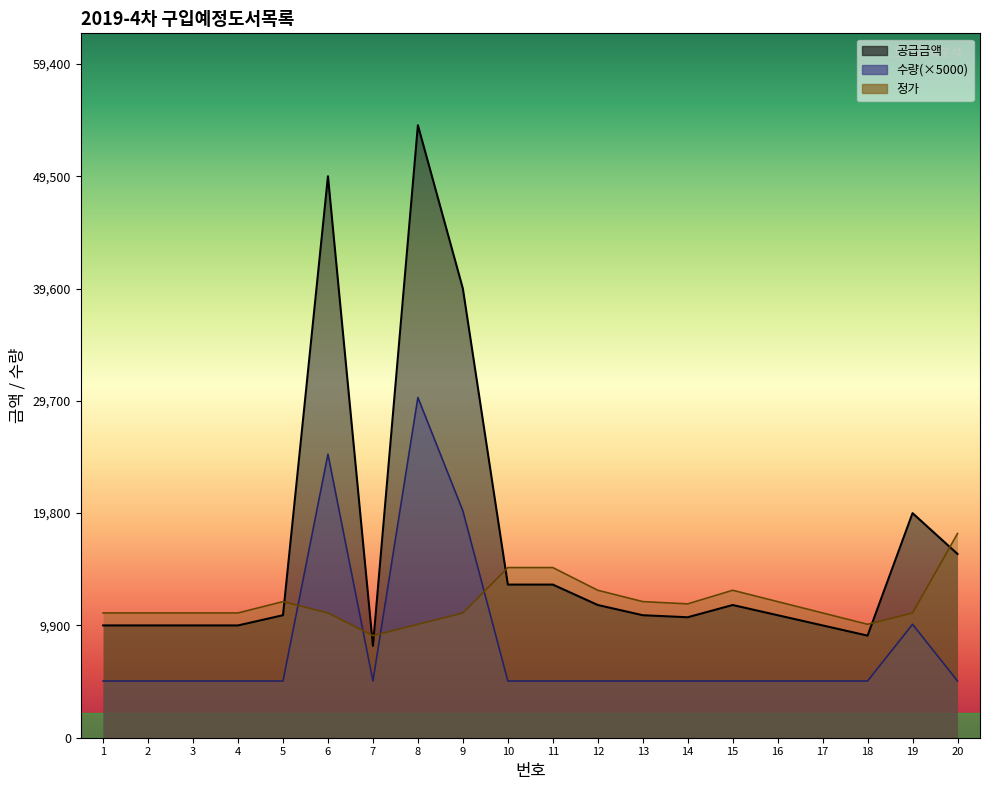

What is the total value across all series at 20?

39200